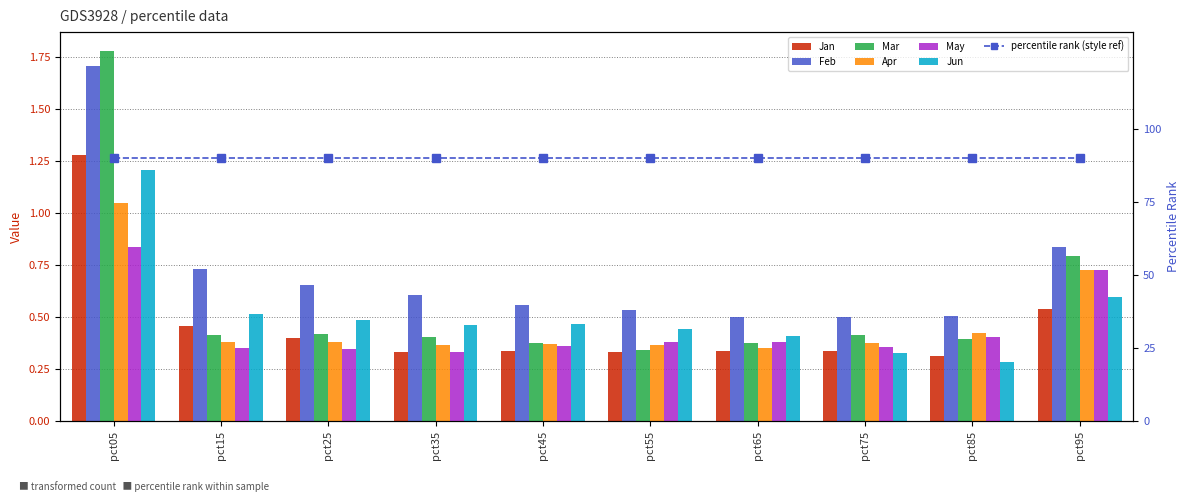

Rank the series by their maximum value, from highest to lowest.

Mar, Feb, Jan, Jun, Apr, May